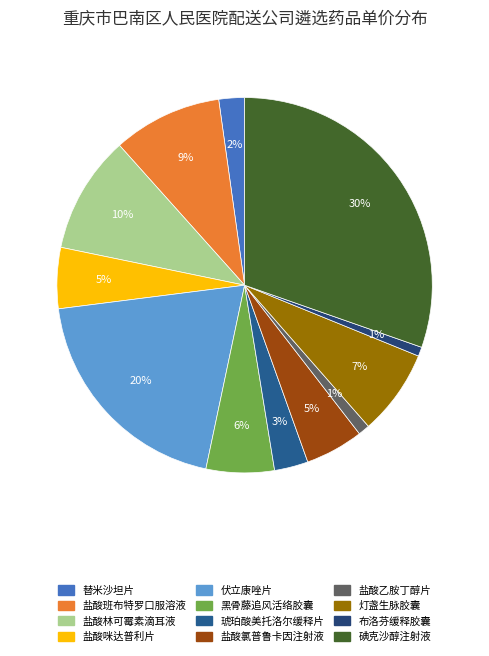

Which slice is the largest?

碘克沙醇注射液